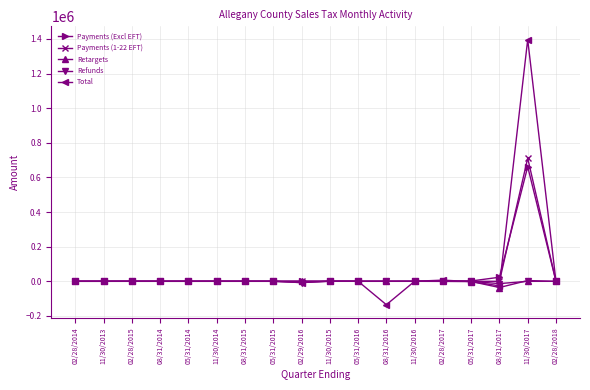

What are all the series names shown in the legend?

Payments (Excl EFT), Payments (1-22 EFT), Retargets, Refunds, Total